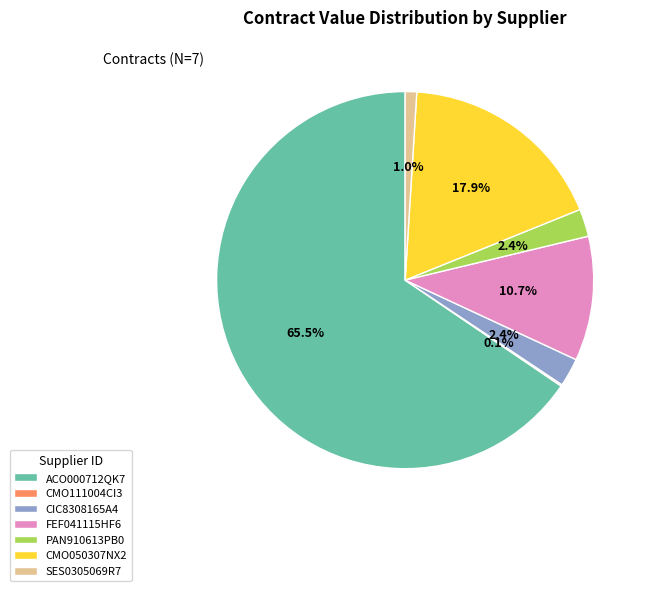

Does any single category account for the majority?

Yes